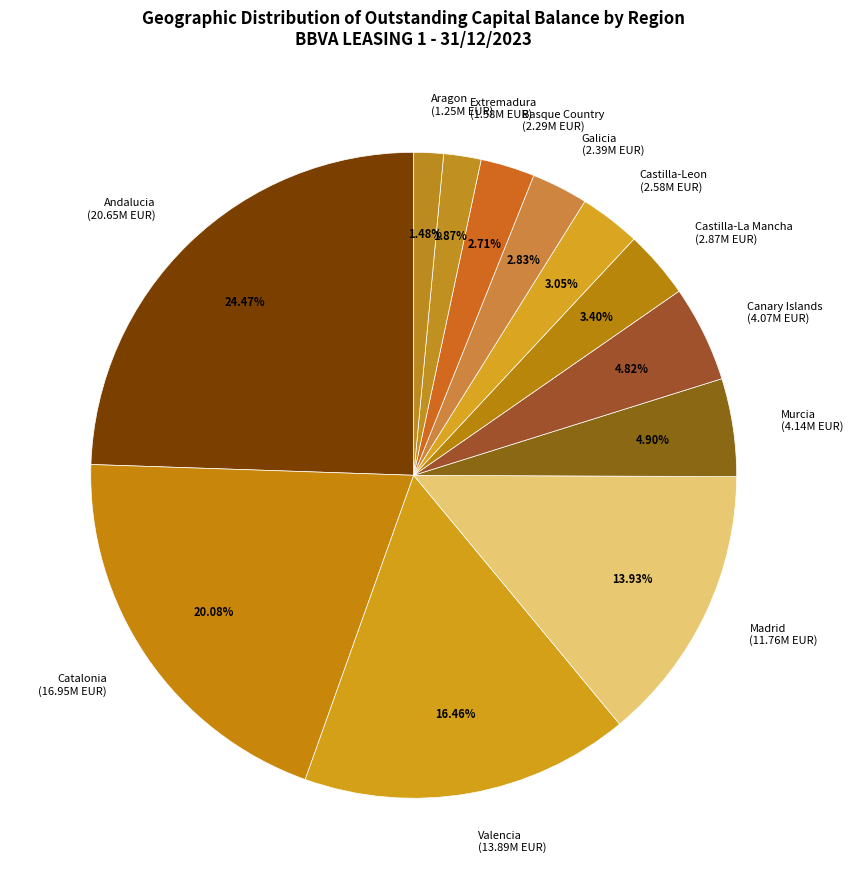

Is there any slice that represents more than half of the pie?

No